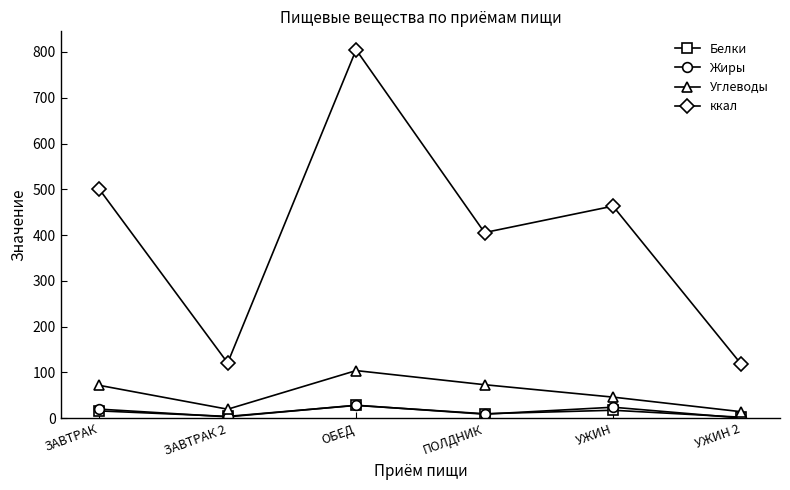

In Углеводы, how many points are lower than both neighbors (excluding endpoints)?

1